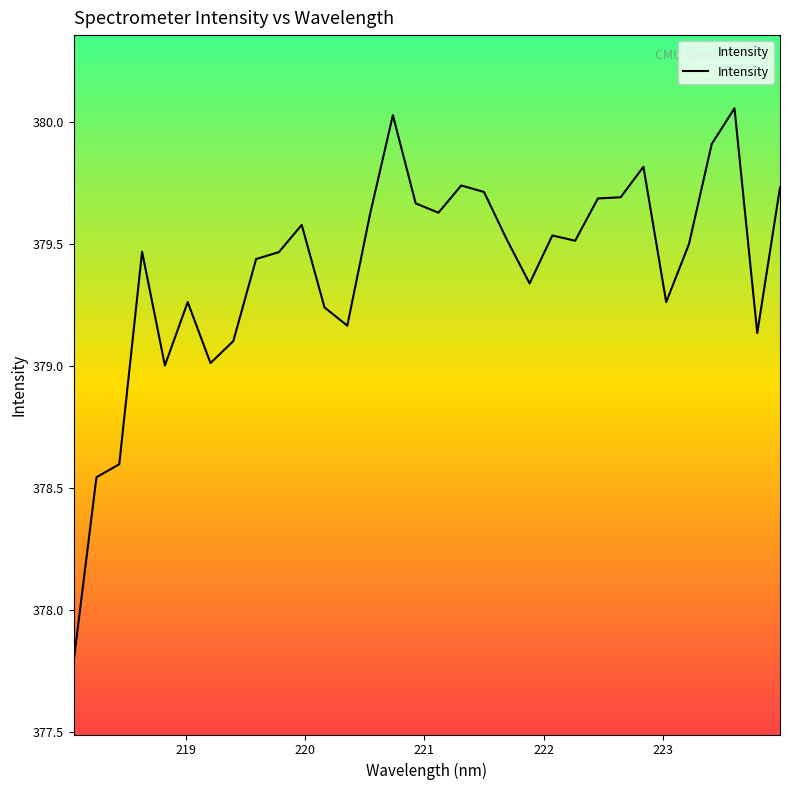

What is the smallest value displayed?

377.8